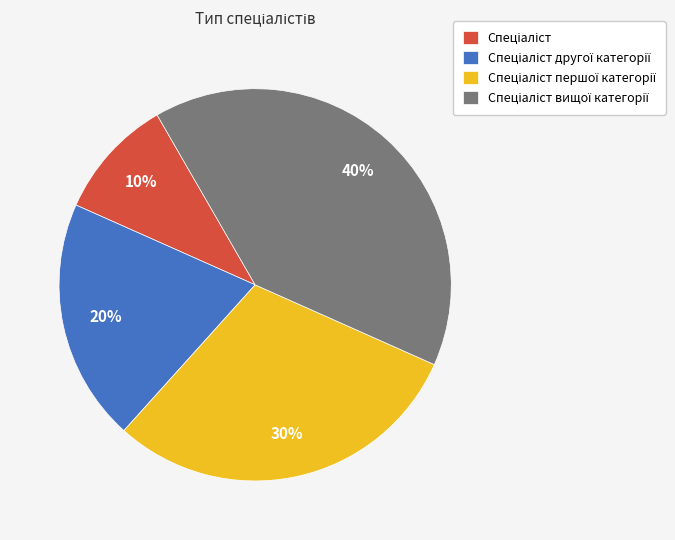

Is there any slice that represents more than half of the pie?

No